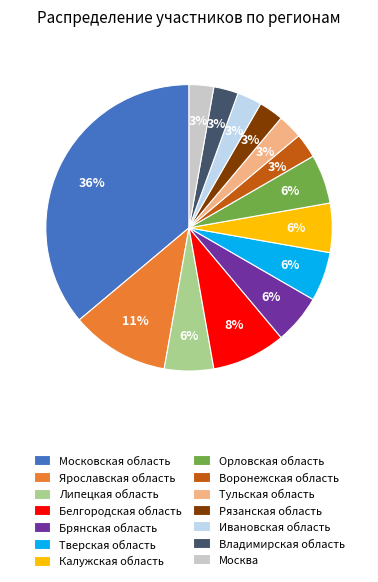

How many segments does this pie chart have?

14